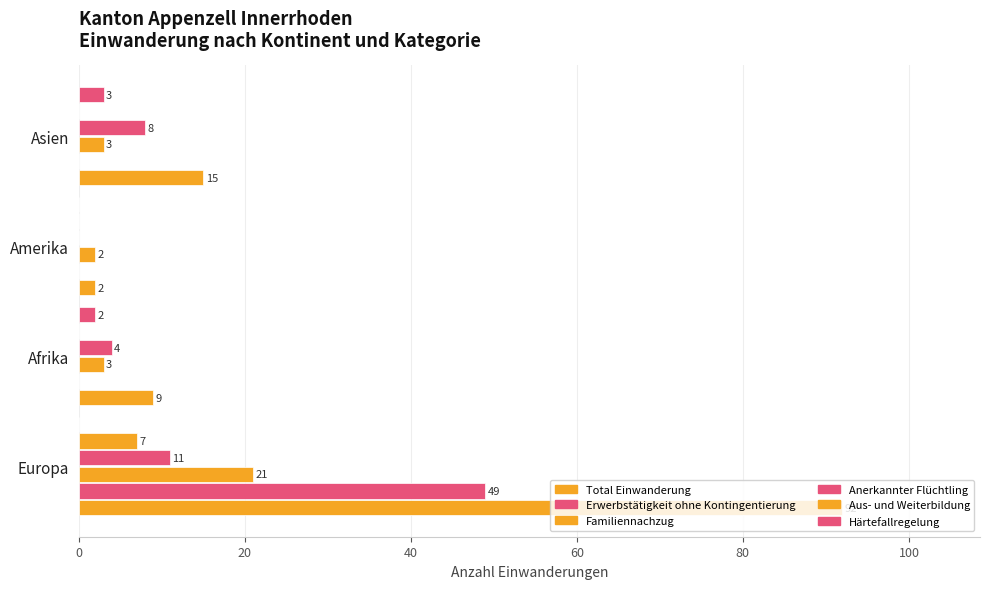

What is the maximum value shown in the chart?

92